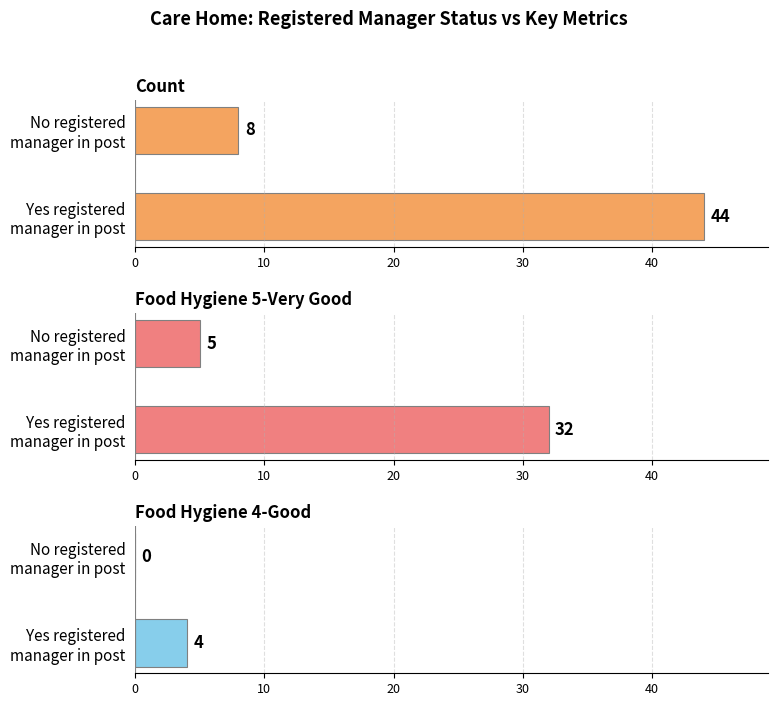

Rank the series by their average value, from highest to lowest.

Count, Food Hygiene 5-Very Good, Food Hygiene 4-Good